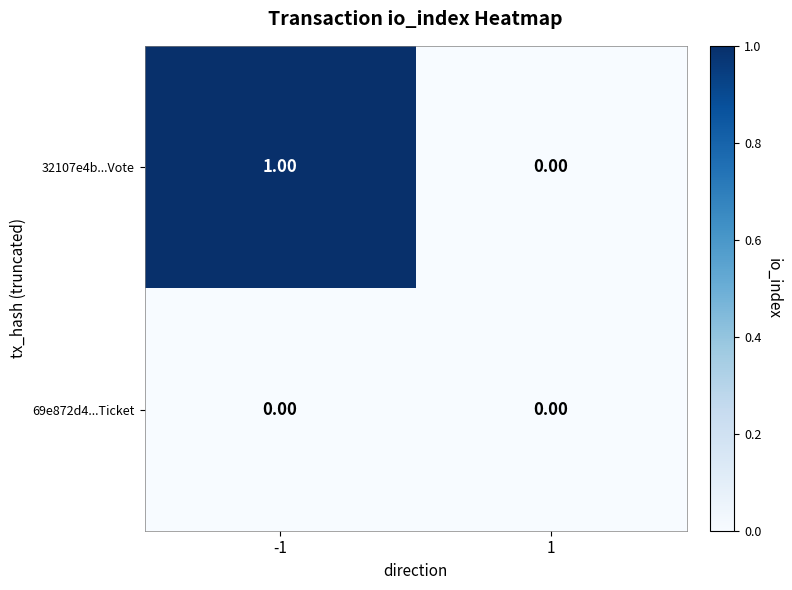

Between -1 and 1, which series saw the biggest shift?

32107e4b...Vote